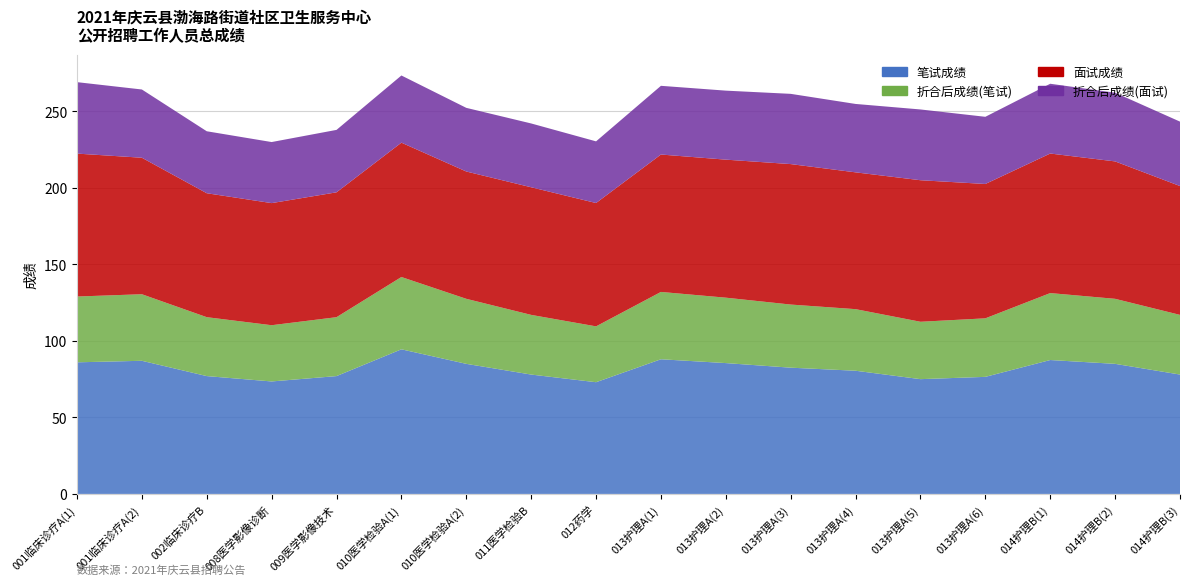

Reading left to right, extract all data points from this chart.

笔试成绩: 001临床诊疗A(1)=86.0	001临床诊疗A(2)=87.0	002临床诊疗B=77.0	008医学影像诊断=73.5	009医学影像技术=77.0	010医学检验A(1)=94.5	010医学检验A(2)=85.0	011医学检验B=78.0	012药学=73.0	013护理A(1)=88.0	013护理A(2)=85.5	013护理A(3)=82.5	013护理A(4)=80.5	013护理A(5)=75.0	013护理A(6)=76.5	014护理B(1)=87.5	014护理B(2)=85.0	014护理B(3)=78.0
折合后成绩(笔试): 001临床诊疗A(1)=43.0	001临床诊疗A(2)=43.5	002临床诊疗B=38.5	008医学影像诊断=36.8	009医学影像技术=38.5	010医学检验A(1)=47.2	010医学检验A(2)=42.5	011医学检验B=39.0	012药学=36.5	013护理A(1)=44.0	013护理A(2)=42.8	013护理A(3)=41.2	013护理A(4)=40.2	013护理A(5)=37.5	013护理A(6)=38.2	014护理B(1)=43.8	014护理B(2)=42.5	014护理B(3)=39.0
面试成绩: 001临床诊疗A(1)=93.4	001临床诊疗A(2)=89.2	002临床诊疗B=81.0	008医学影像诊断=79.8	009医学影像技术=81.6	010医学检验A(1)=87.8	010医学检验A(2)=83.2	011医学检验B=83.4	012药学=80.6	013护理A(1)=89.8	013护理A(2)=90.2	013护理A(3)=91.8	013护理A(4)=89.4	013护理A(5)=92.5	013护理A(6)=87.8	014护理B(1)=91.2	014护理B(2)=89.8	014护理B(3)=84.2
折合后成绩(面试): 001临床诊疗A(1)=46.7	001临床诊疗A(2)=44.6	002临床诊疗B=40.5	008医学影像诊断=39.9	009医学影像技术=40.8	010医学检验A(1)=43.9	010医学检验A(2)=41.6	011医学检验B=41.7	012药学=40.3	013护理A(1)=44.9	013护理A(2)=45.1	013护理A(3)=45.9	013护理A(4)=44.7	013护理A(5)=46.2	013护理A(6)=43.9	014护理B(1)=45.6	014护理B(2)=44.9	014护理B(3)=42.1